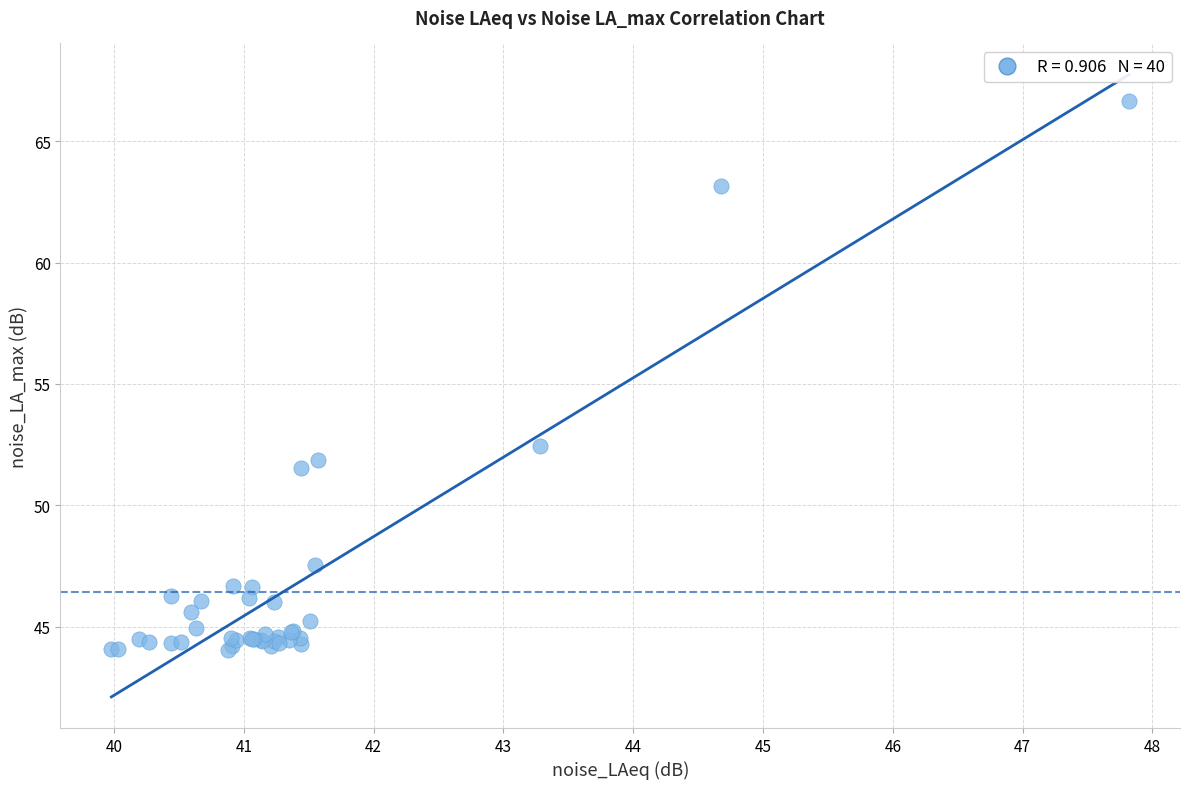

What Y value in the scatter plot is closest to 55?

52.5